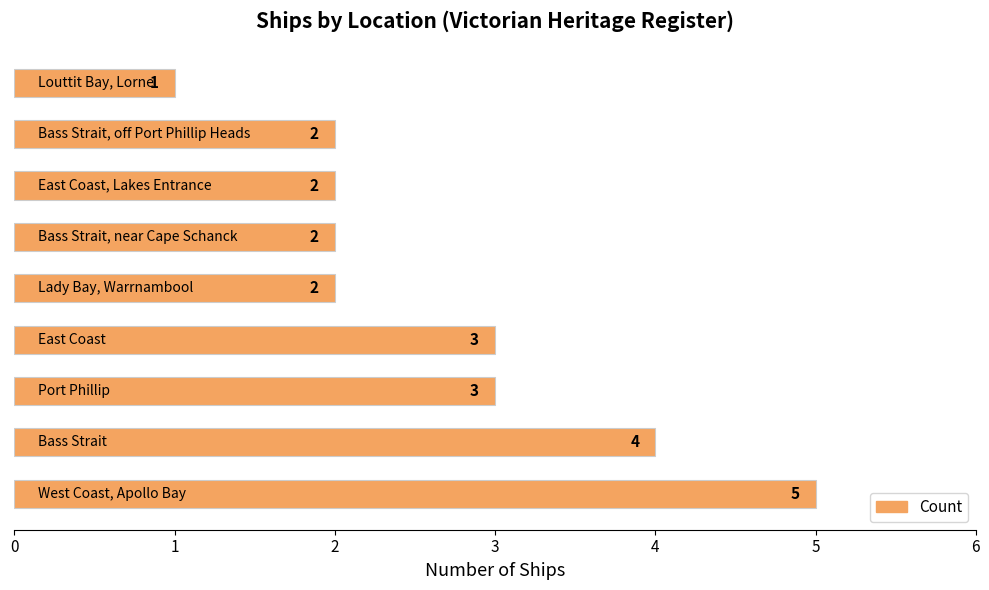

Reading bottom to top, what are all the values shown in this chart?

5	4	3	3	2	2	2	2	1